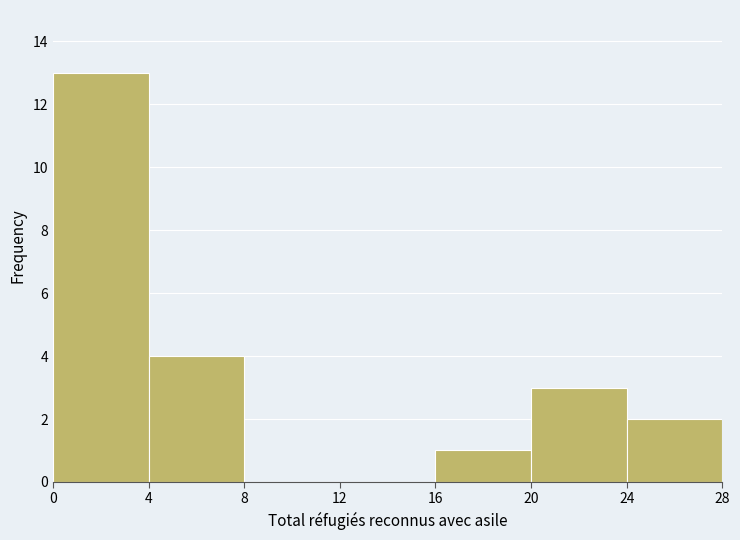

Reading left to right, transcribe this chart: for each bar, give the range it covers on the x-axis and its height. The values are not printed on the chart, so give them approximately, as read against the axis.

0 to 4: 13
4 to 8: 4
8 to 12: 0
12 to 16: 0
16 to 20: 1
20 to 24: 3
24 to 28: 2